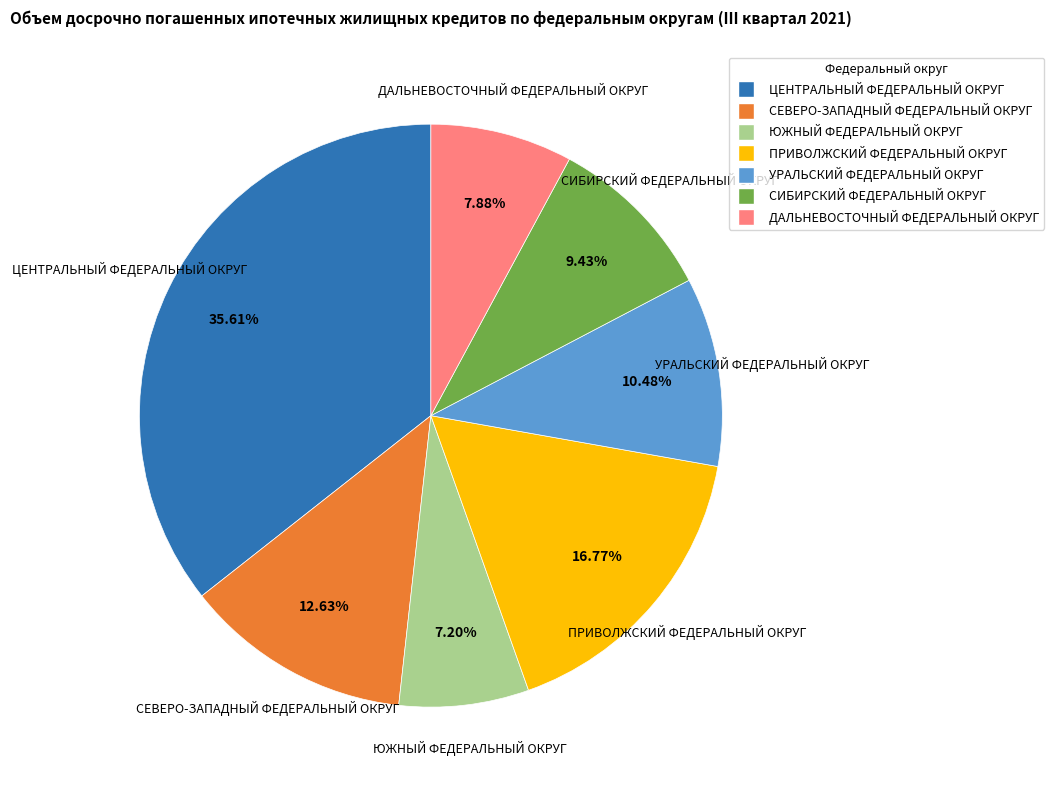

Between СЕВЕРО-ЗАПАДНЫЙ ФЕДЕРАЛЬНЫЙ ОКРУГ and ЮЖНЫЙ ФЕДЕРАЛЬНЫЙ ОКРУГ, which is larger?

СЕВЕРО-ЗАПАДНЫЙ ФЕДЕРАЛЬНЫЙ ОКРУГ